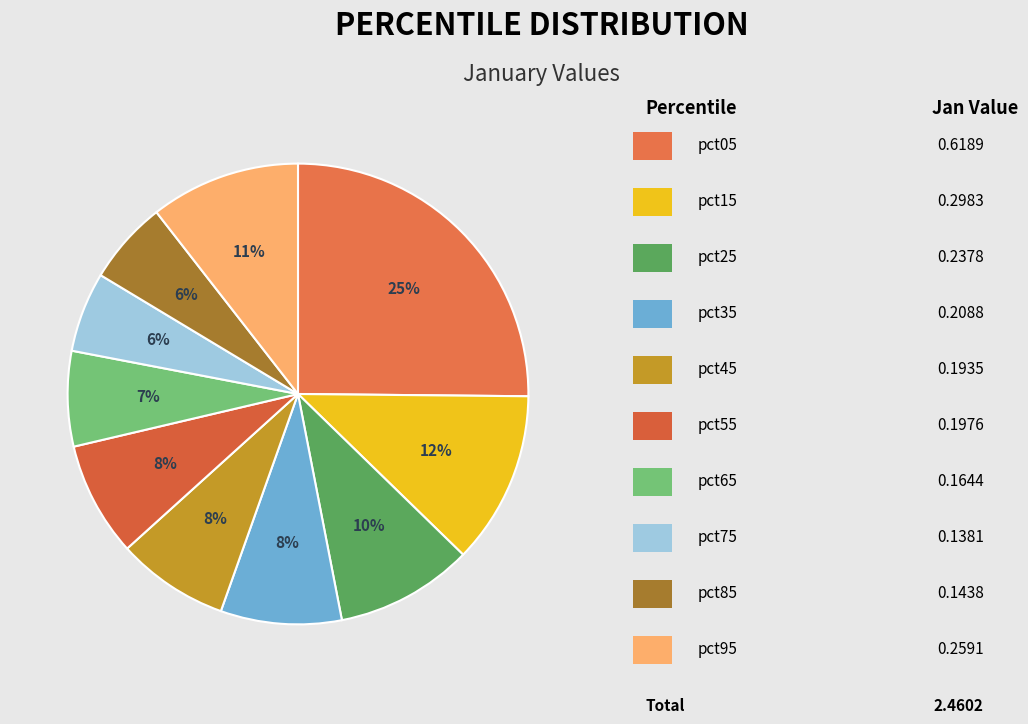

Does any single category account for the majority?

No